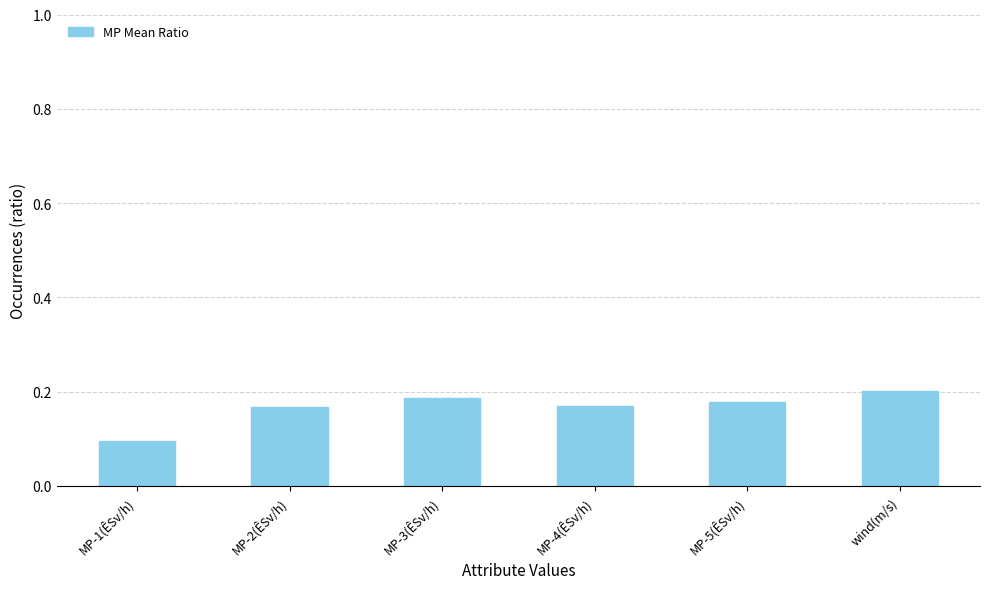

Is it true that the value at MP-4(ÊSv/h) is 0.2?

True